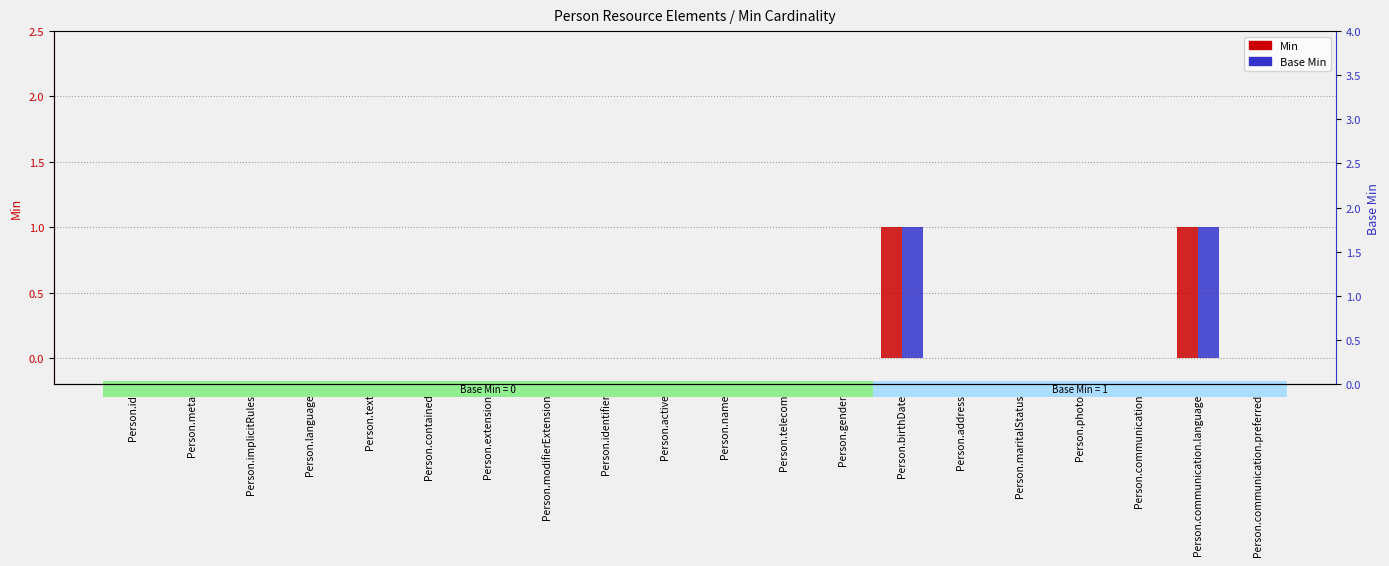

What position from the left is Person.photo?

17